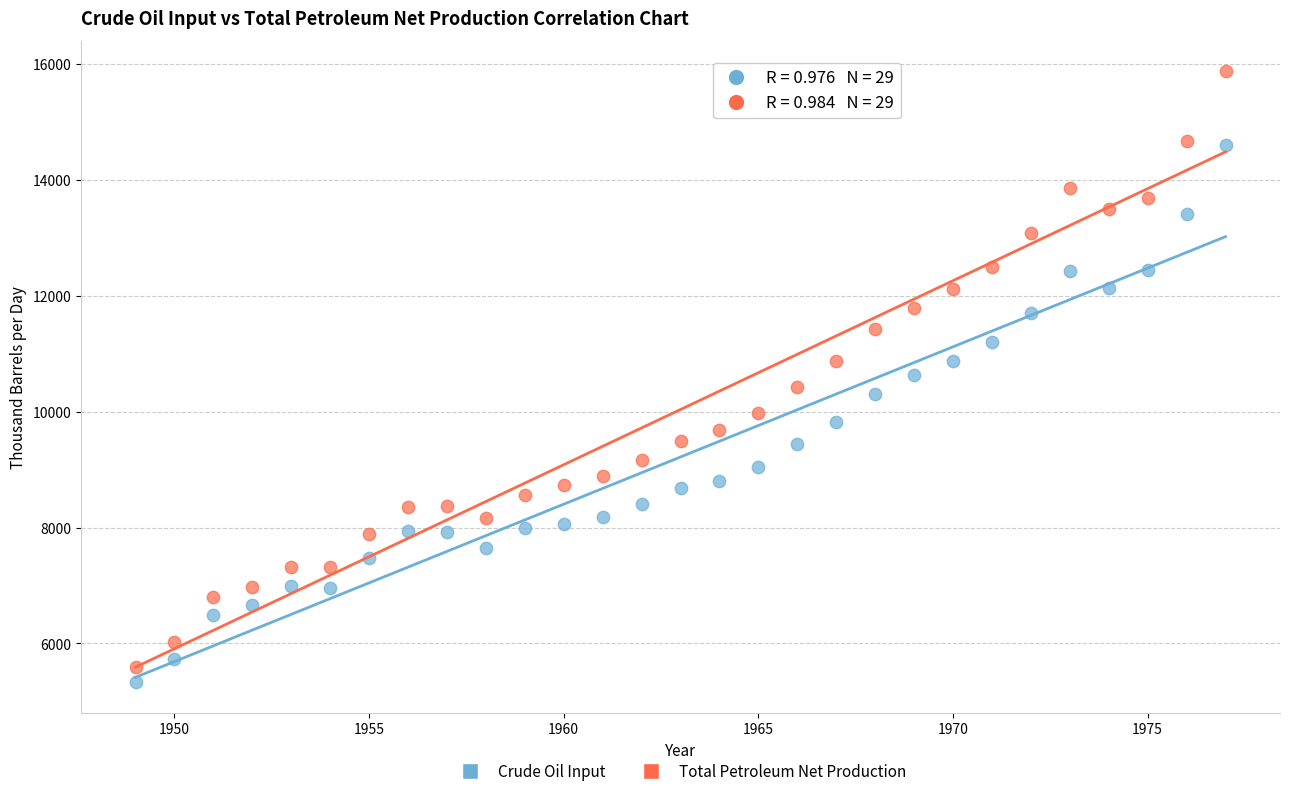

Which series contains the lowest Y value?

Crude Oil Input